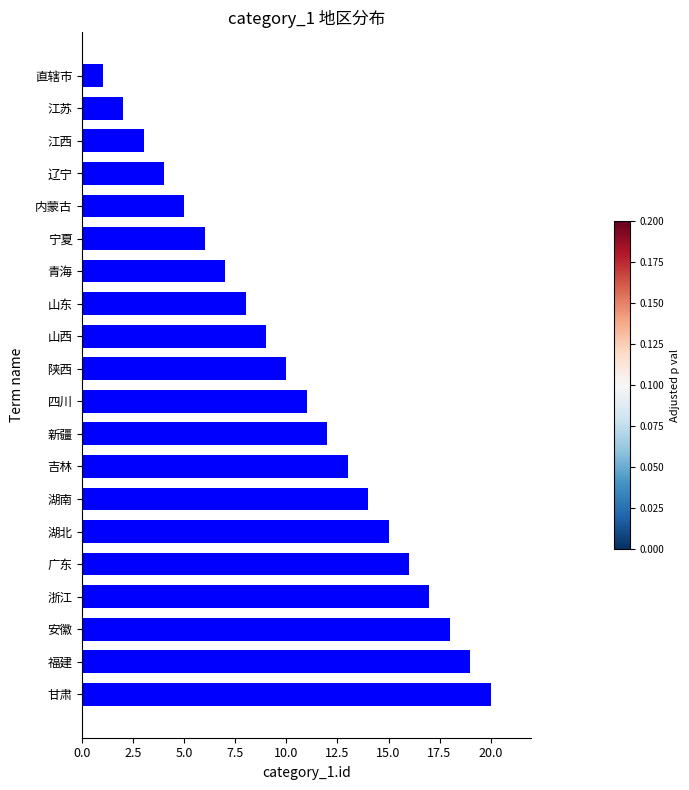

Are the bars horizontal?

Yes